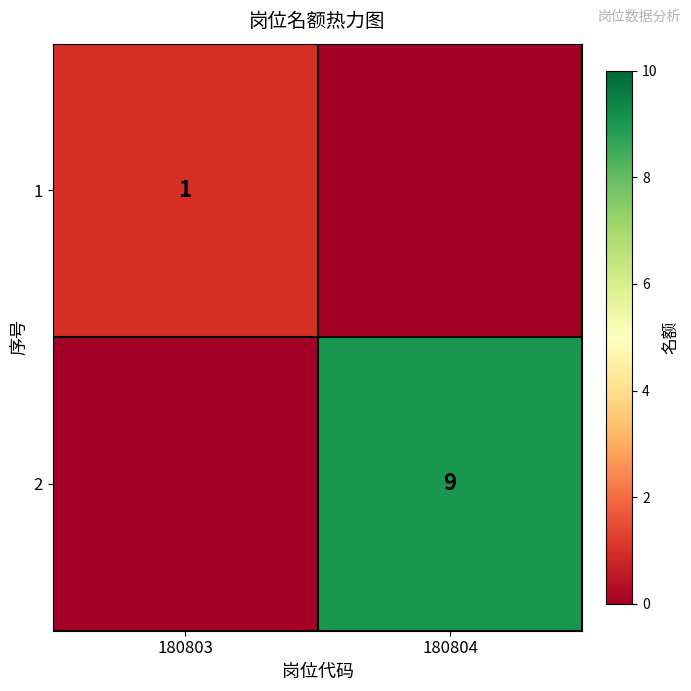

The 2 series shows 13 at 180804. True or false?

False